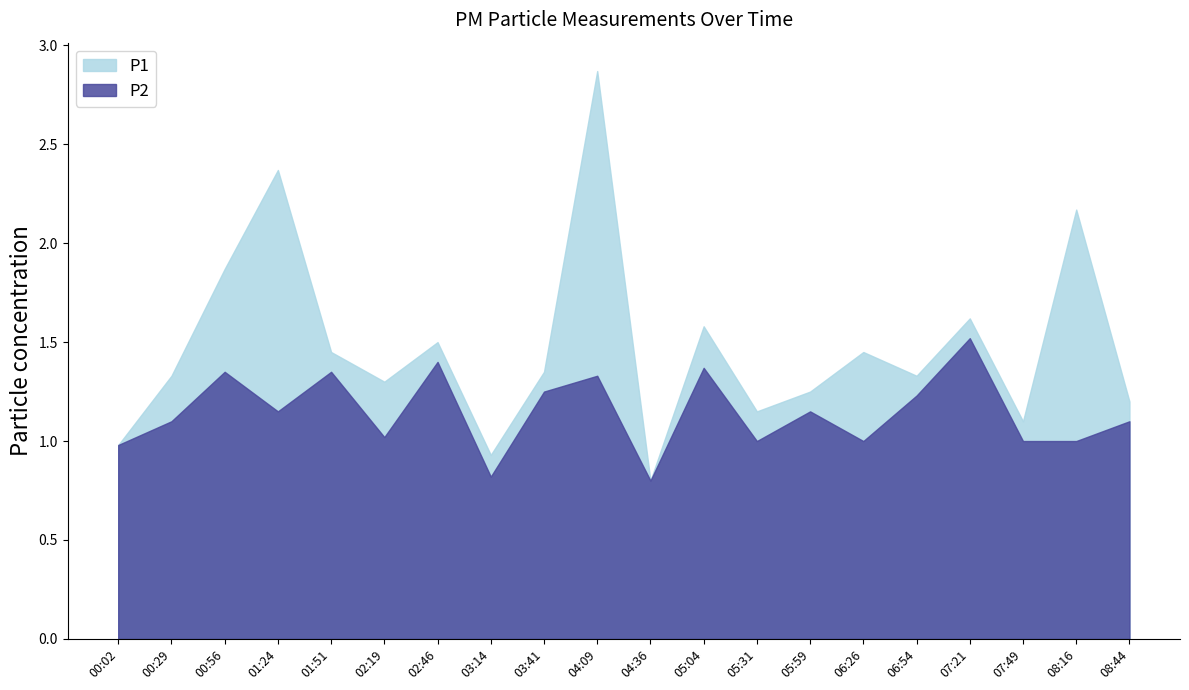

How many lines are shown in the chart?

2